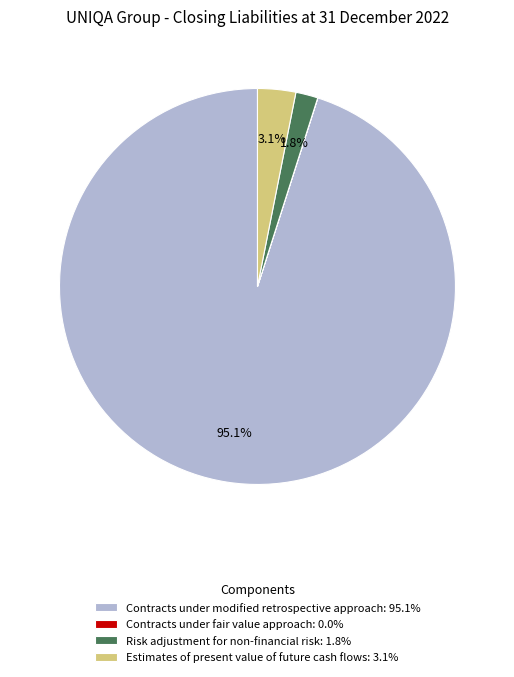

To the nearest percent, what is the average slice percentage?

25%